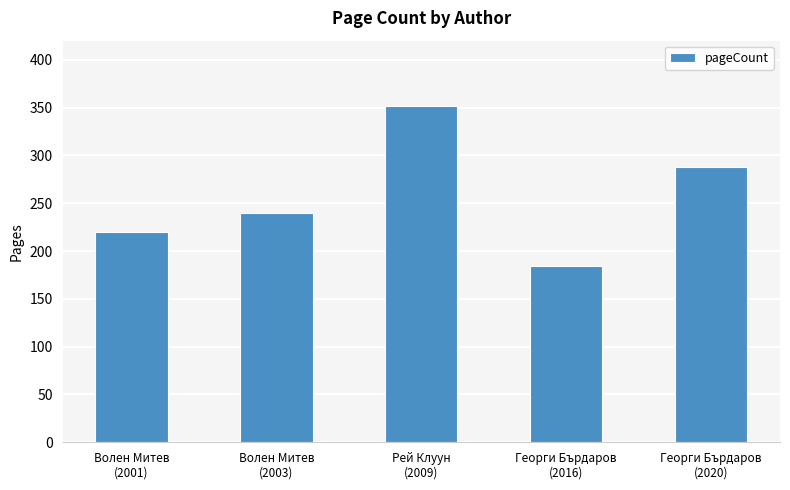

What is the ratio of the value at Рей Клуун
(2009) to the value at Георги Бърдаров
(2020)?

1.2